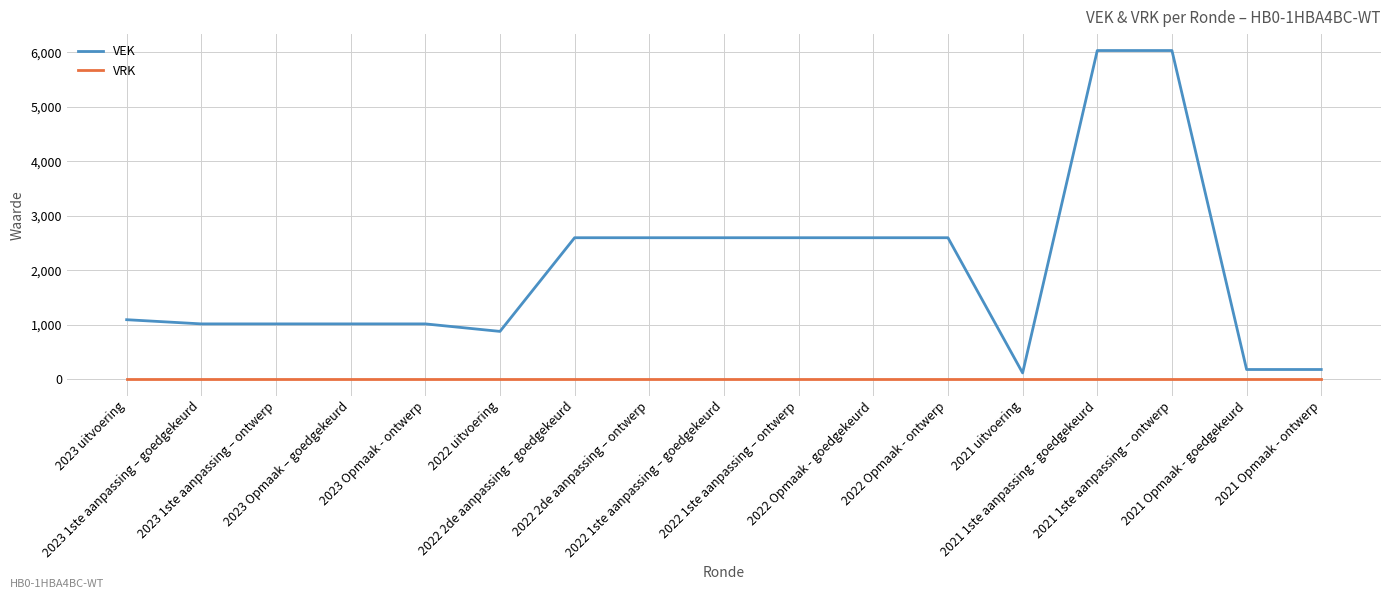

What is the total value across all series at 2022 2de aanpassing – goedgekeurd?

2597